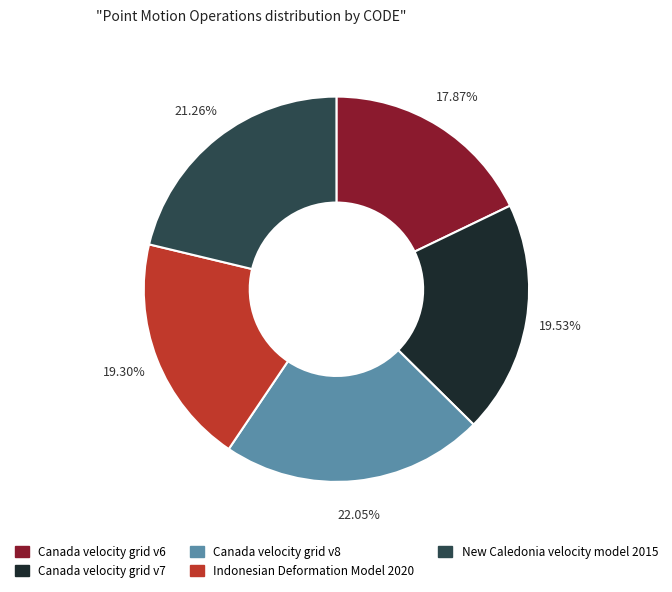

Is there a majority slice in this chart?

No